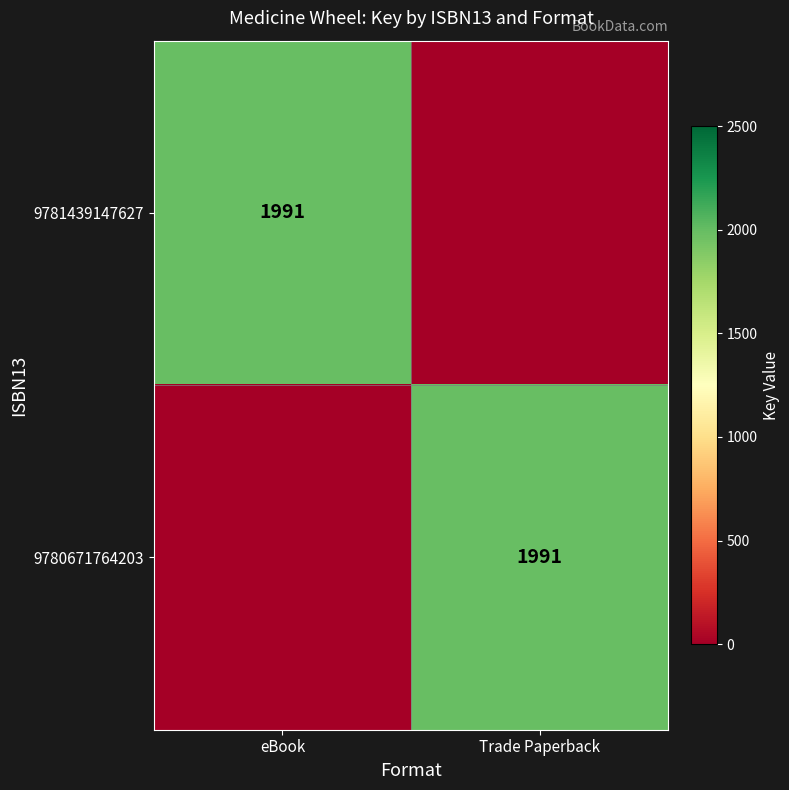

Is it true that 9781439147627 equals 1991 at eBook?

True